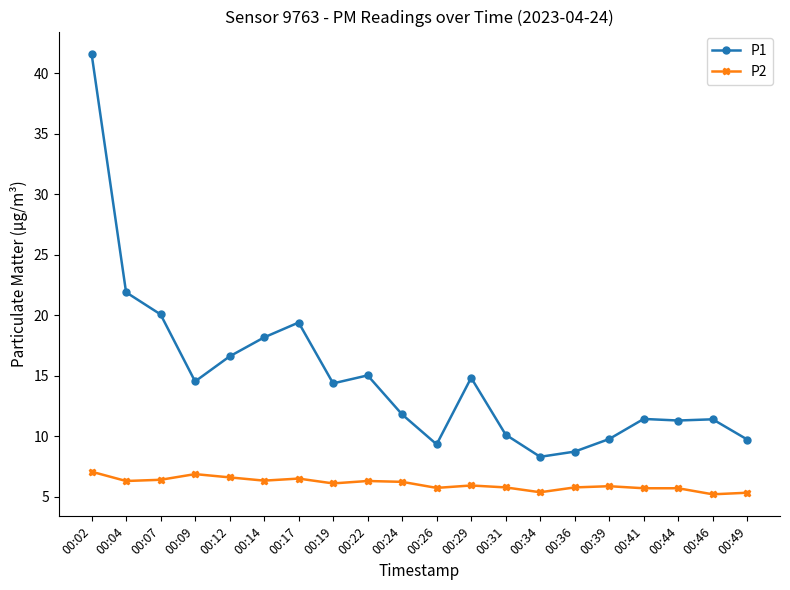

At which category is the sum across all series the highest?

00:02